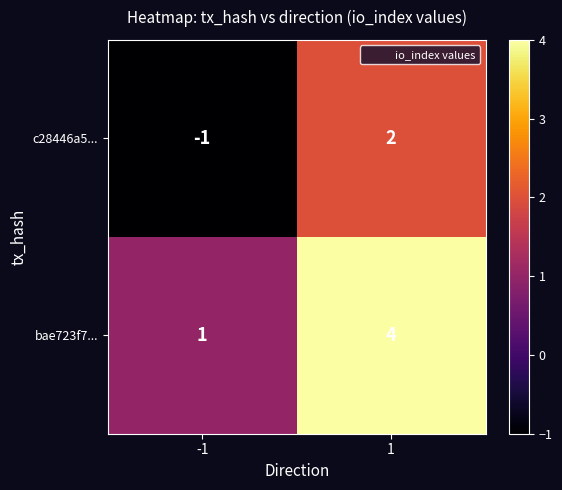

Which series has the largest total across all categories?

bae723f7...